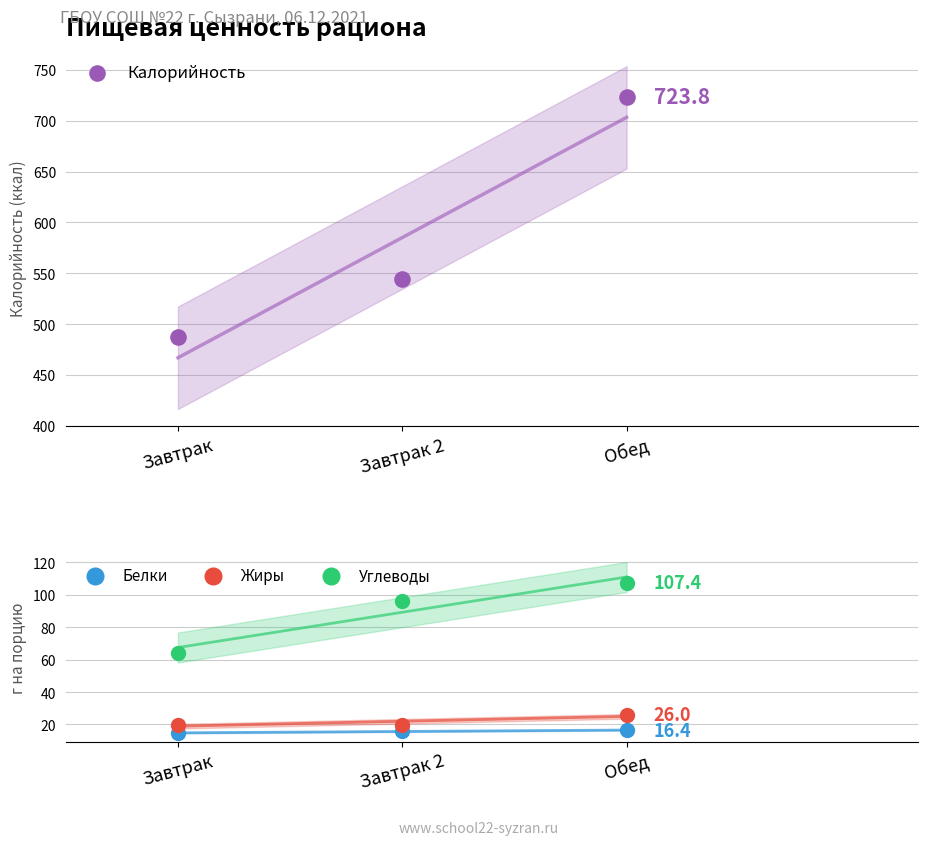

At how many categories does at least one series exceed 81?

3